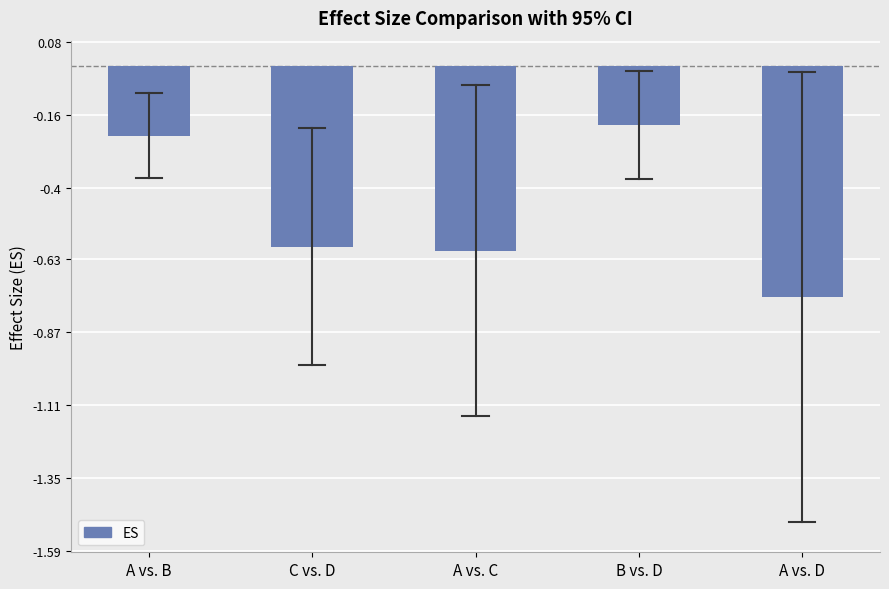

The chart shows a value of -0.1 at C vs. D. True or false?

False